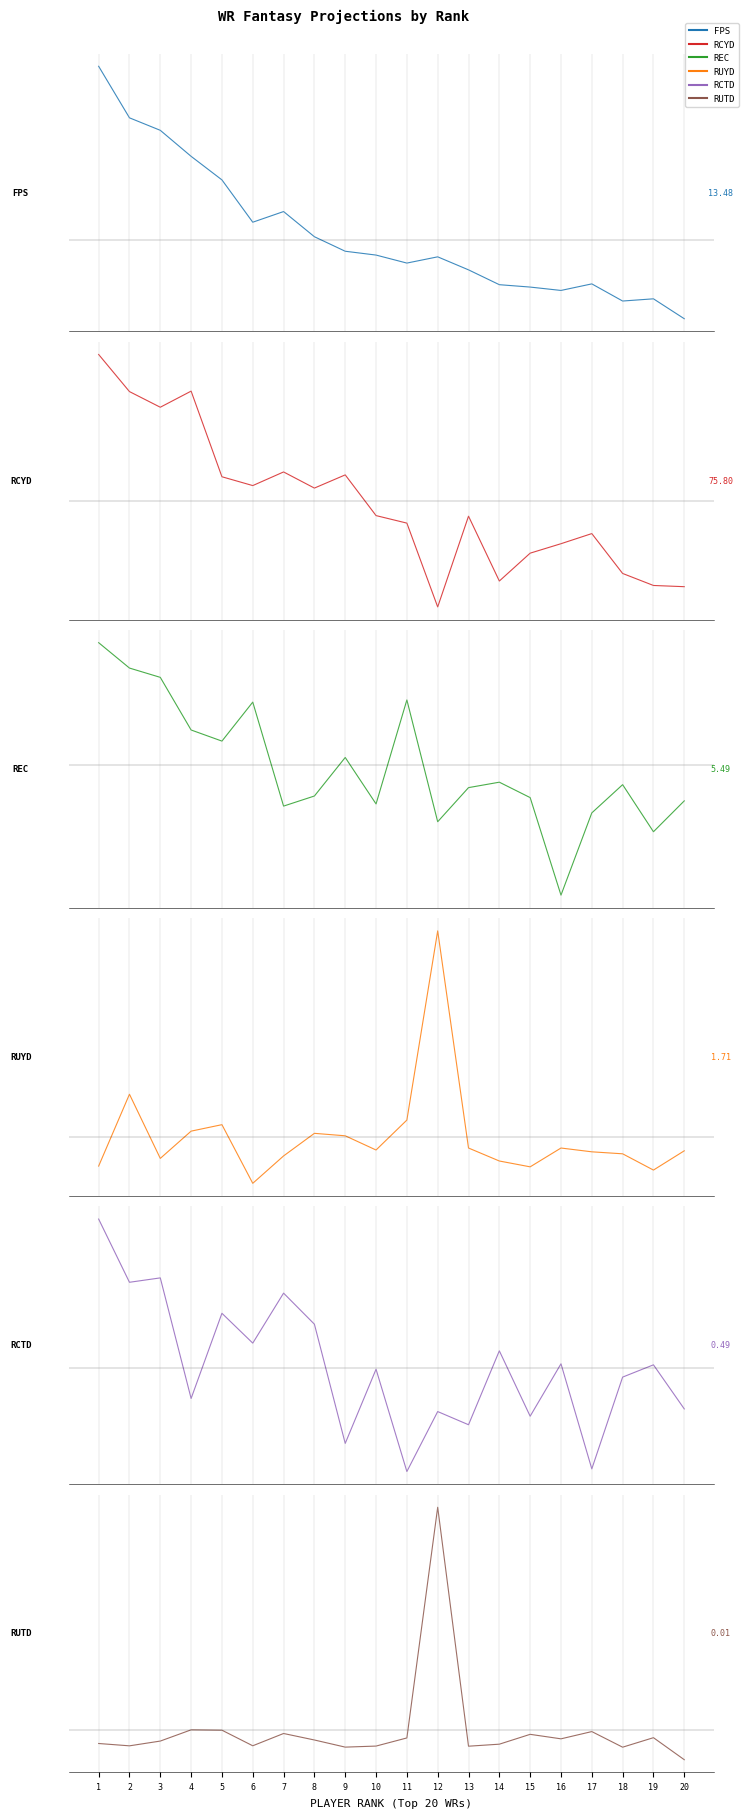

True or false: REC has a value of -1.7 at 19.

False